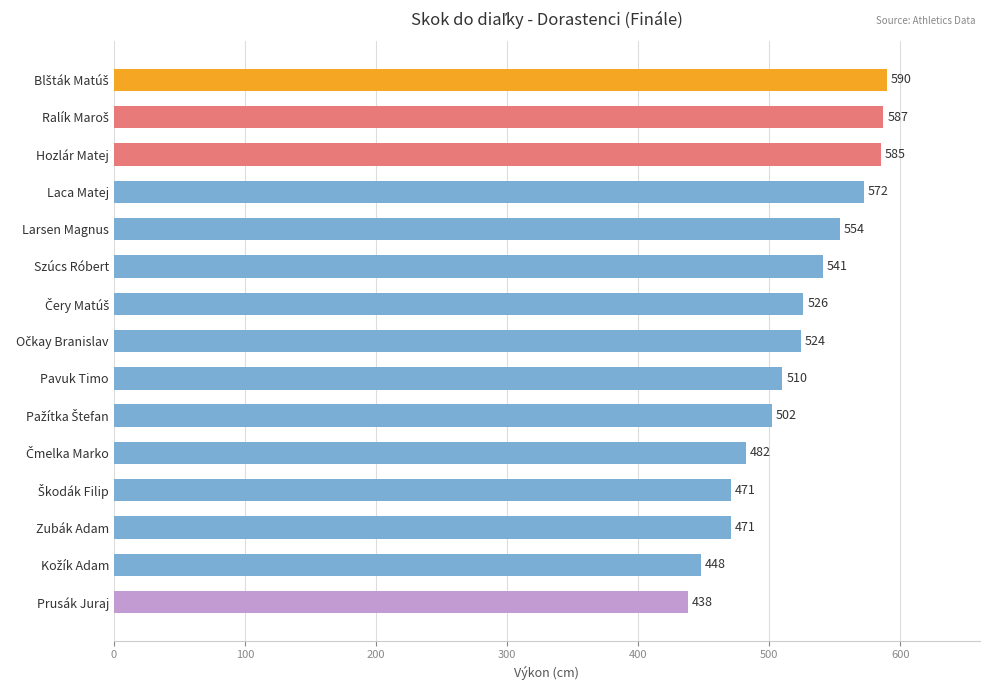

True or false: the data shows 313 at Zubák Adam.

False